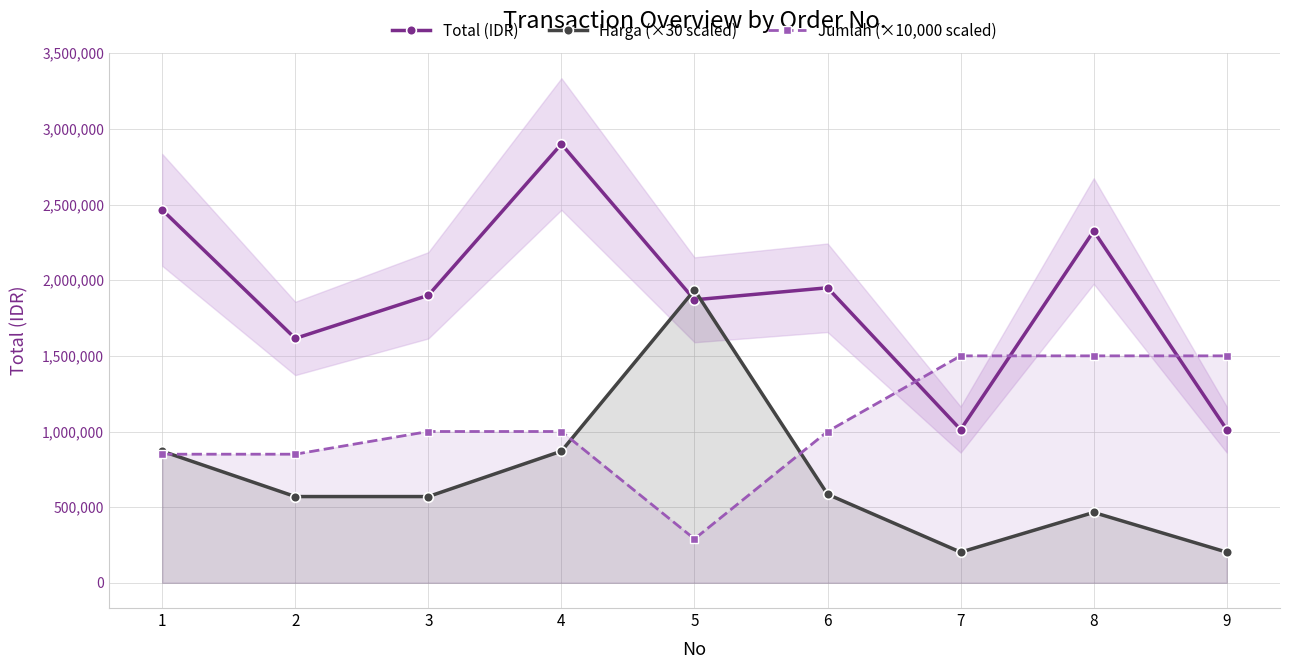

Which series has the largest total across all categories?

Total (IDR)